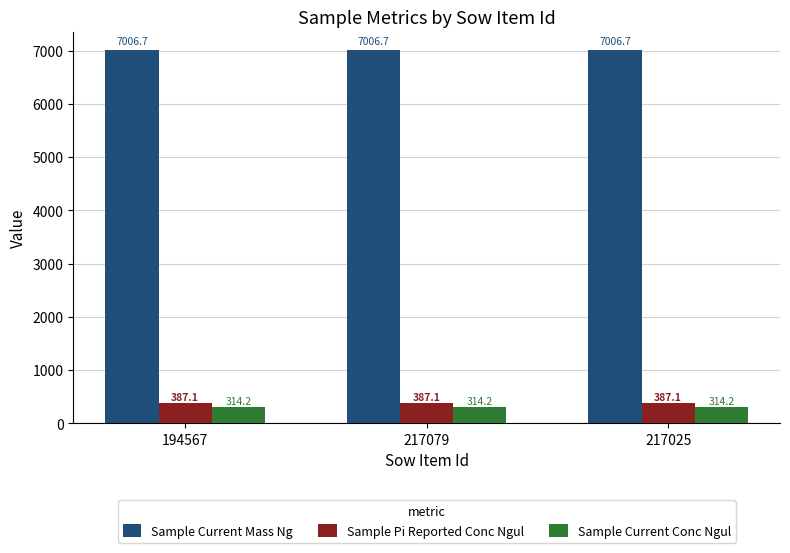

Does the chart contain any negative values?

No